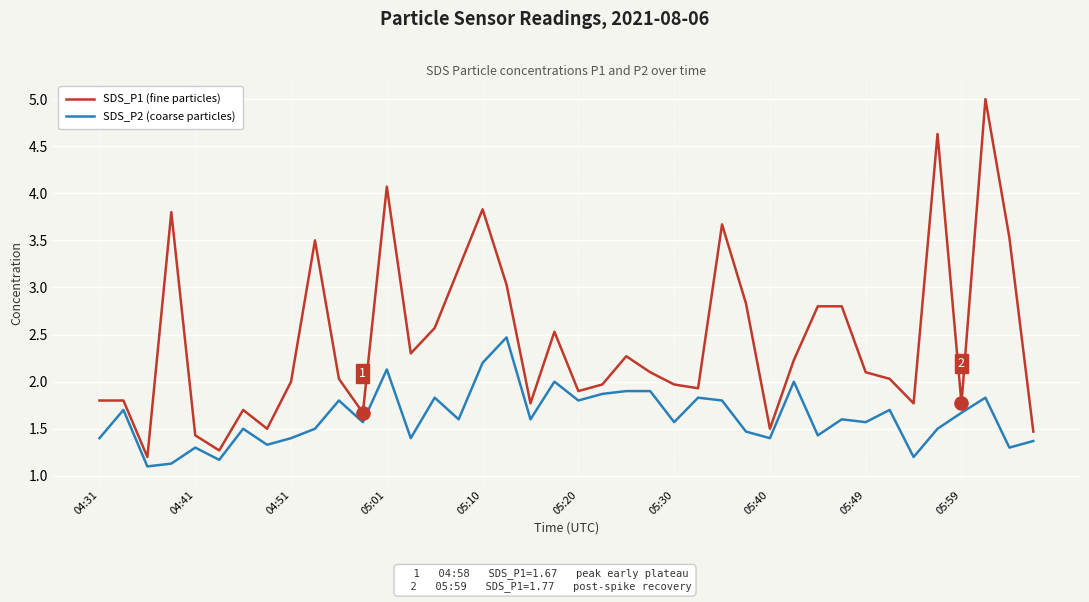

Which series has the largest total across all categories?

SDS_P1 (fine particles)